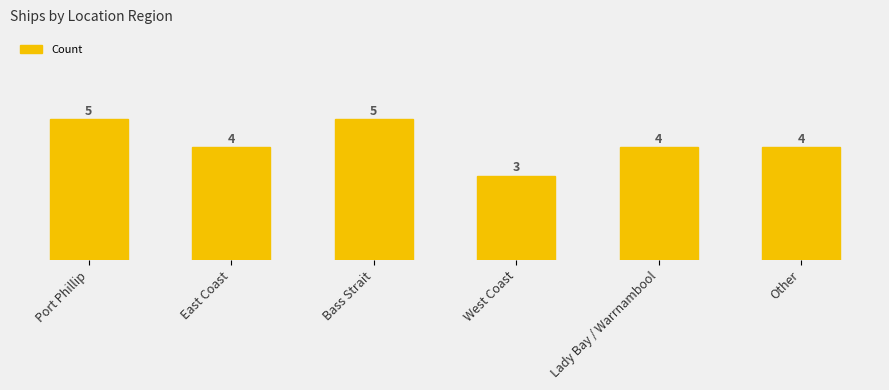

Rank the categories by value from highest to lowest.

Port Phillip, Bass Strait, East Coast, Lady Bay / Warrnambool, Other, West Coast